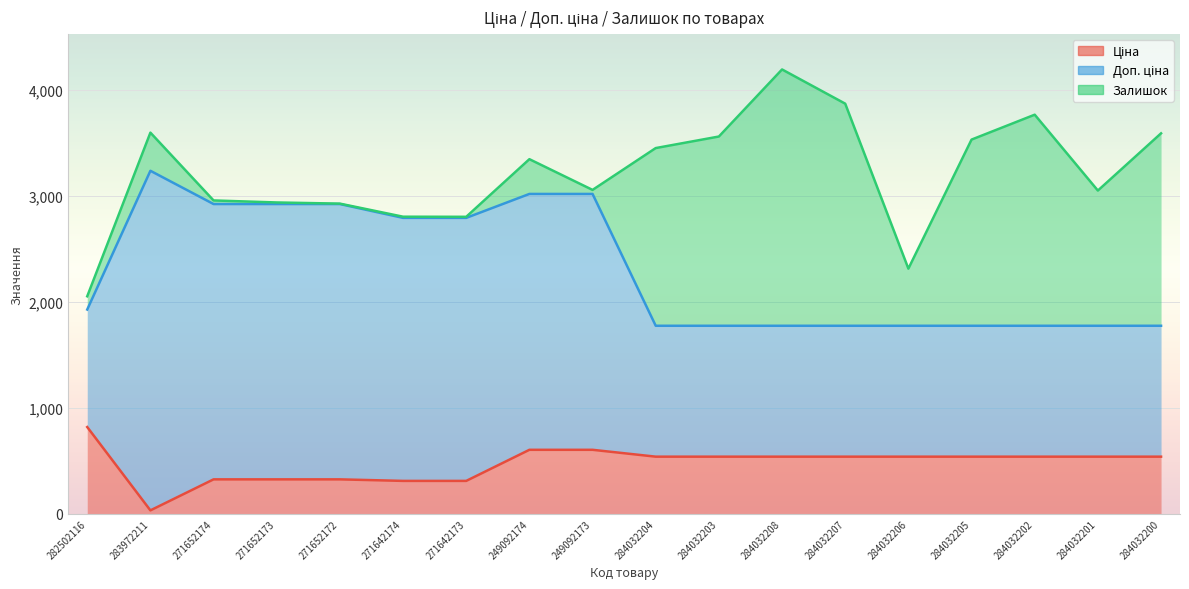

What is the total value across all series at 284032208?

4193.4